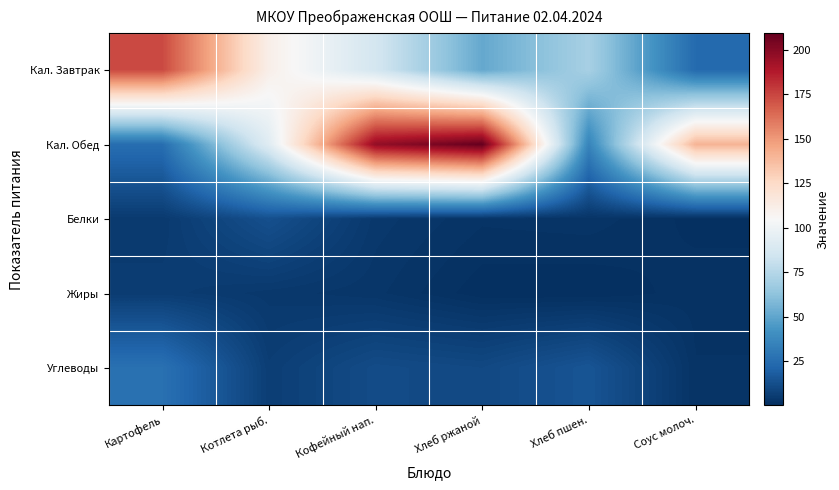

Reading left to right, extract all data points from this chart.

Кал. Завтрак: Картофель=173.7	Котлета рыб.=110.9	Кофейный нап.=86.0	Хлеб ржаной=51.2	Хлеб пшен.=70.3	Соус молоч.=23.8
Кал. Обед: Картофель=25.2	Котлета рыб.=92.2	Кофейный нап.=196.8	Хлеб ржаной=209.3	Хлеб пшен.=35.5	Соус молоч.=140.6
Белки: Картофель=4.5	Котлета рыб.=12.9	Кофейный нап.=3.9	Хлеб ржаной=2.0	Хлеб пшен.=2.3	Соус молоч.=0.7
Жиры: Картофель=5.5	Котлета рыб.=3.9	Кофейный нап.=2.9	Хлеб ржаной=0.4	Хлеб пшен.=0.2	Соус молоч.=1.5
Углеводы: Картофель=26.5	Котлета рыб.=6.1	Кофейный нап.=11.2	Хлеб ржаной=10.0	Хлеб пшен.=14.8	Соус молоч.=1.9